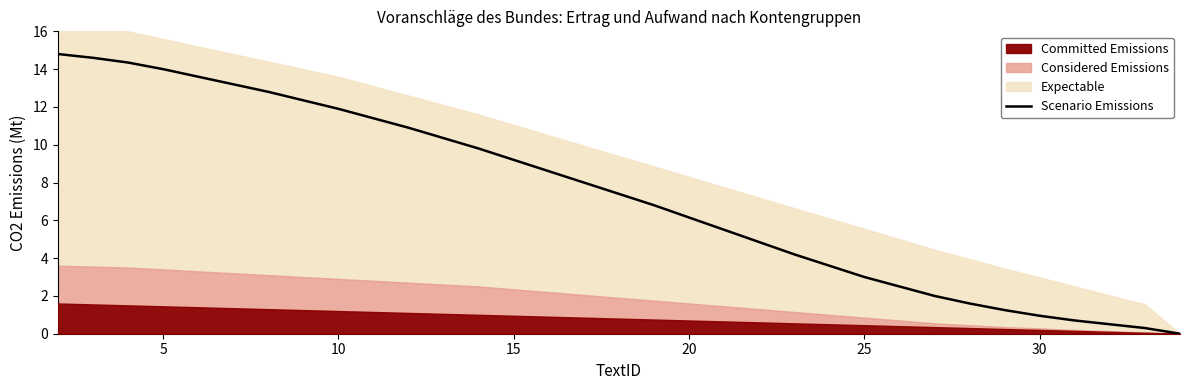

What is the value of the 4th point from the left?

14.0